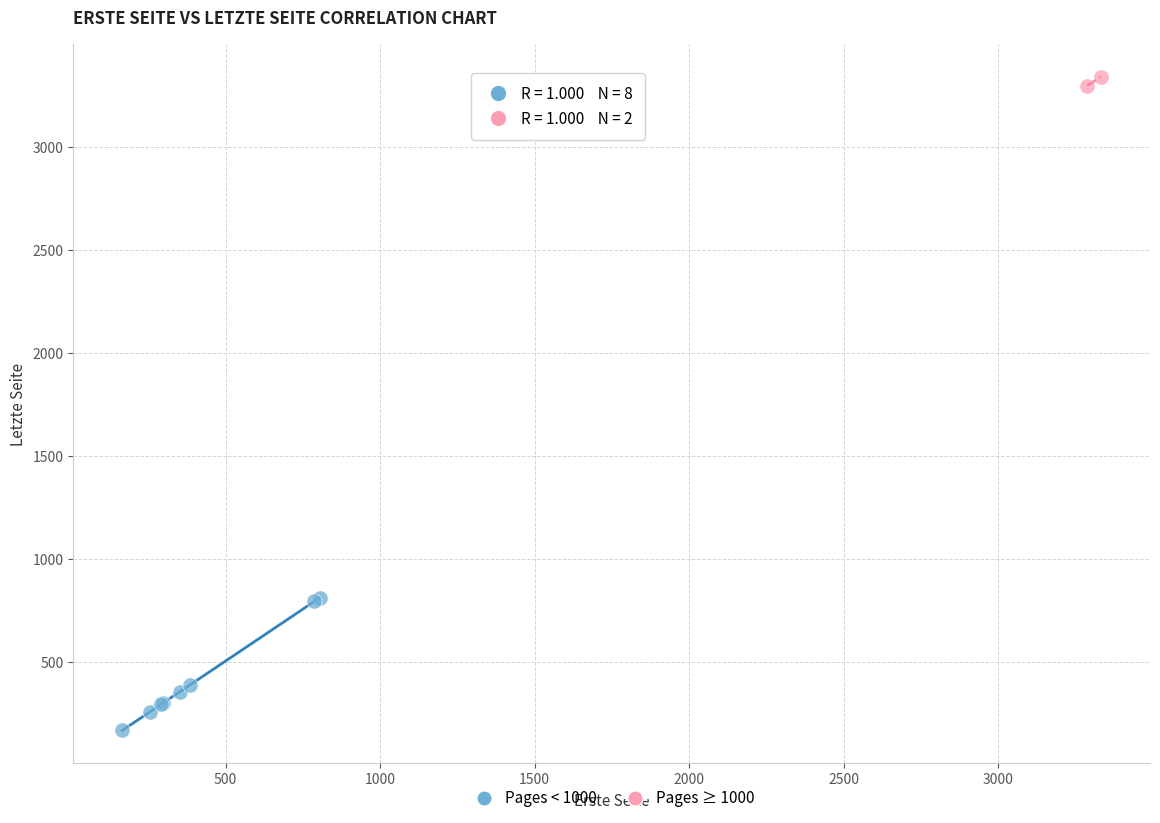

Which series reaches the maximum Y coordinate?

Pages ≥ 1000